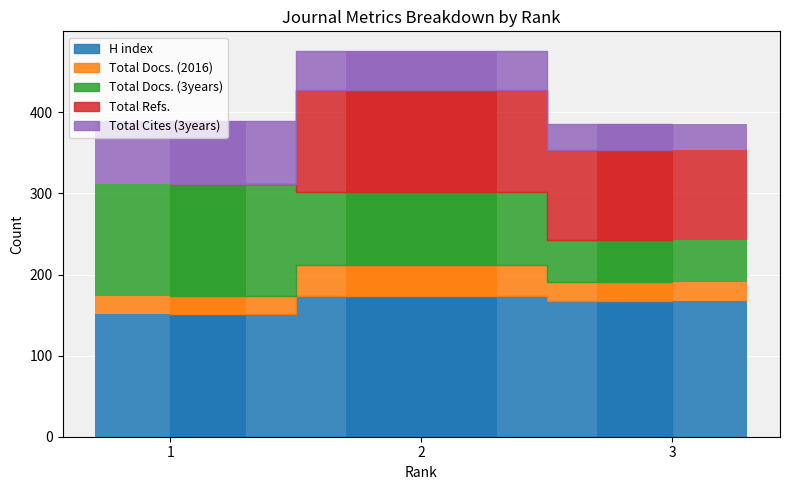

Which series has the largest total across all categories?

H index